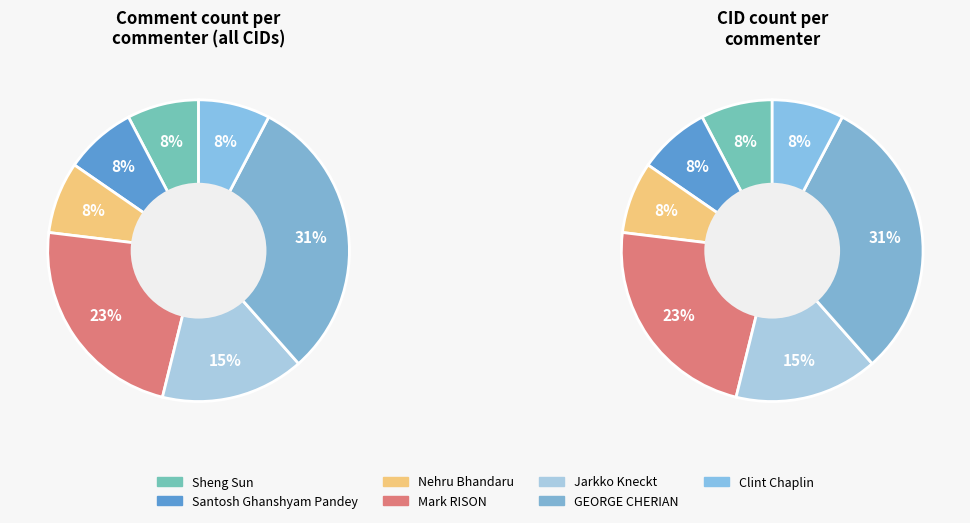

True or false: GEORGE CHERIAN accounts for 31% of the total.

True